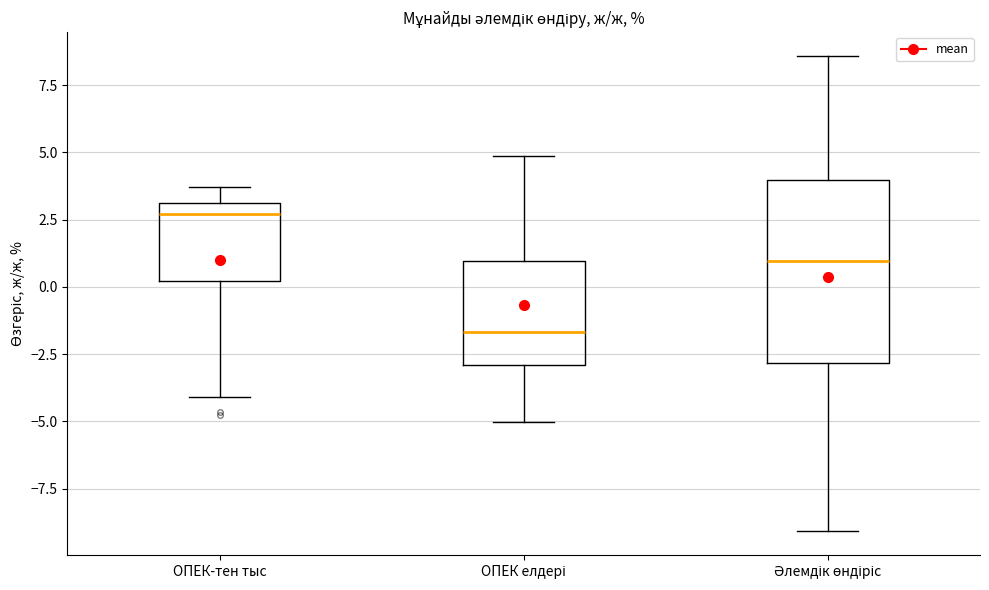

Comparing the boxes themselves (not the whiskers), which one is the tallest?

Әлемдік өндіріс